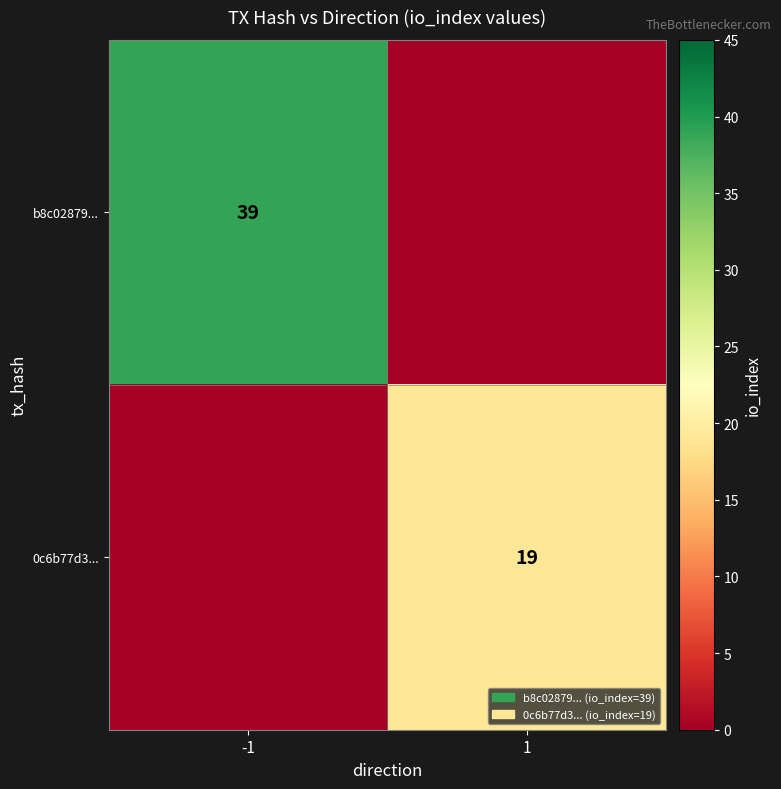

Is it true that b8c02879... equals 39 at -1?

True